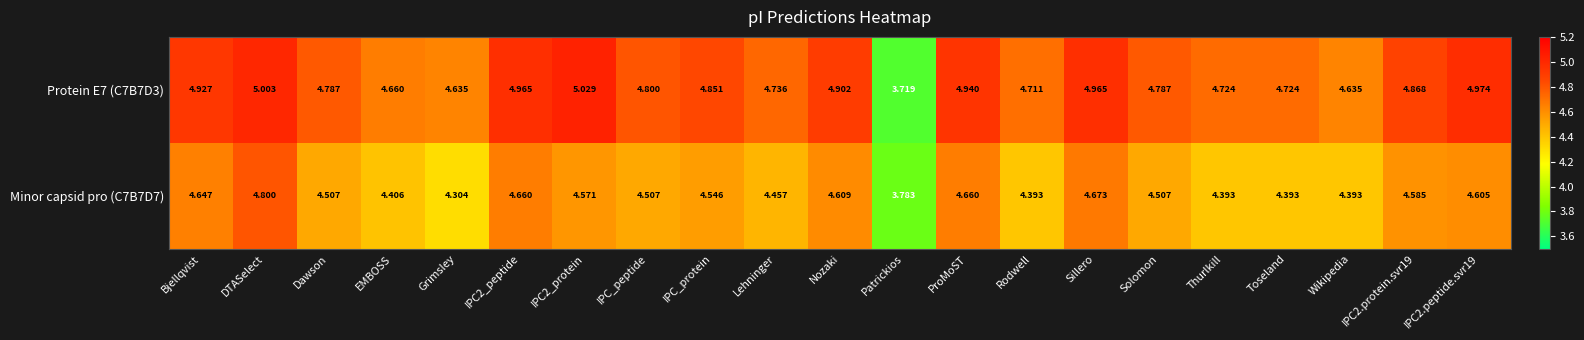

At which category is the sum across all series the highest?

DTASelect